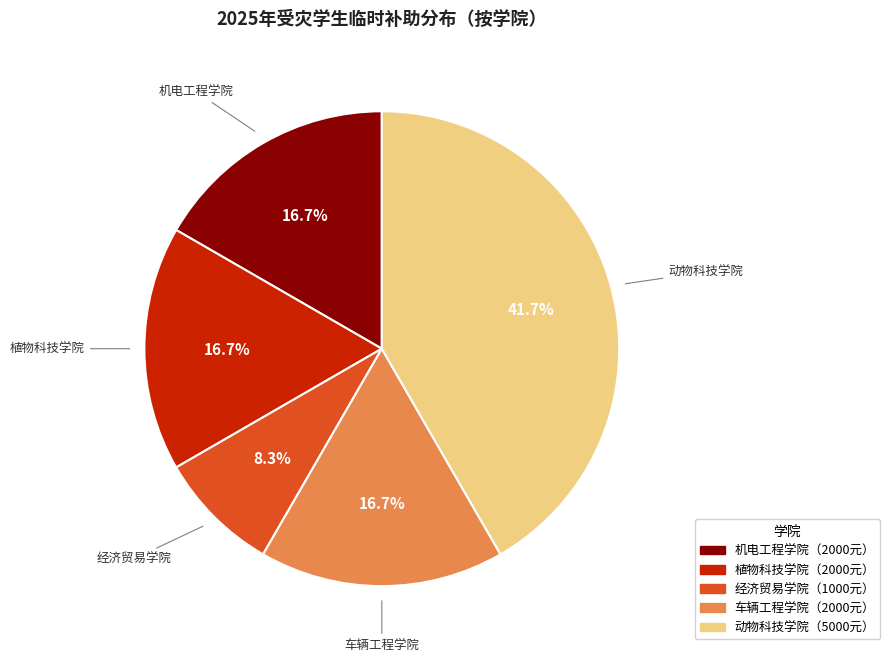

Does any single category account for the majority?

No